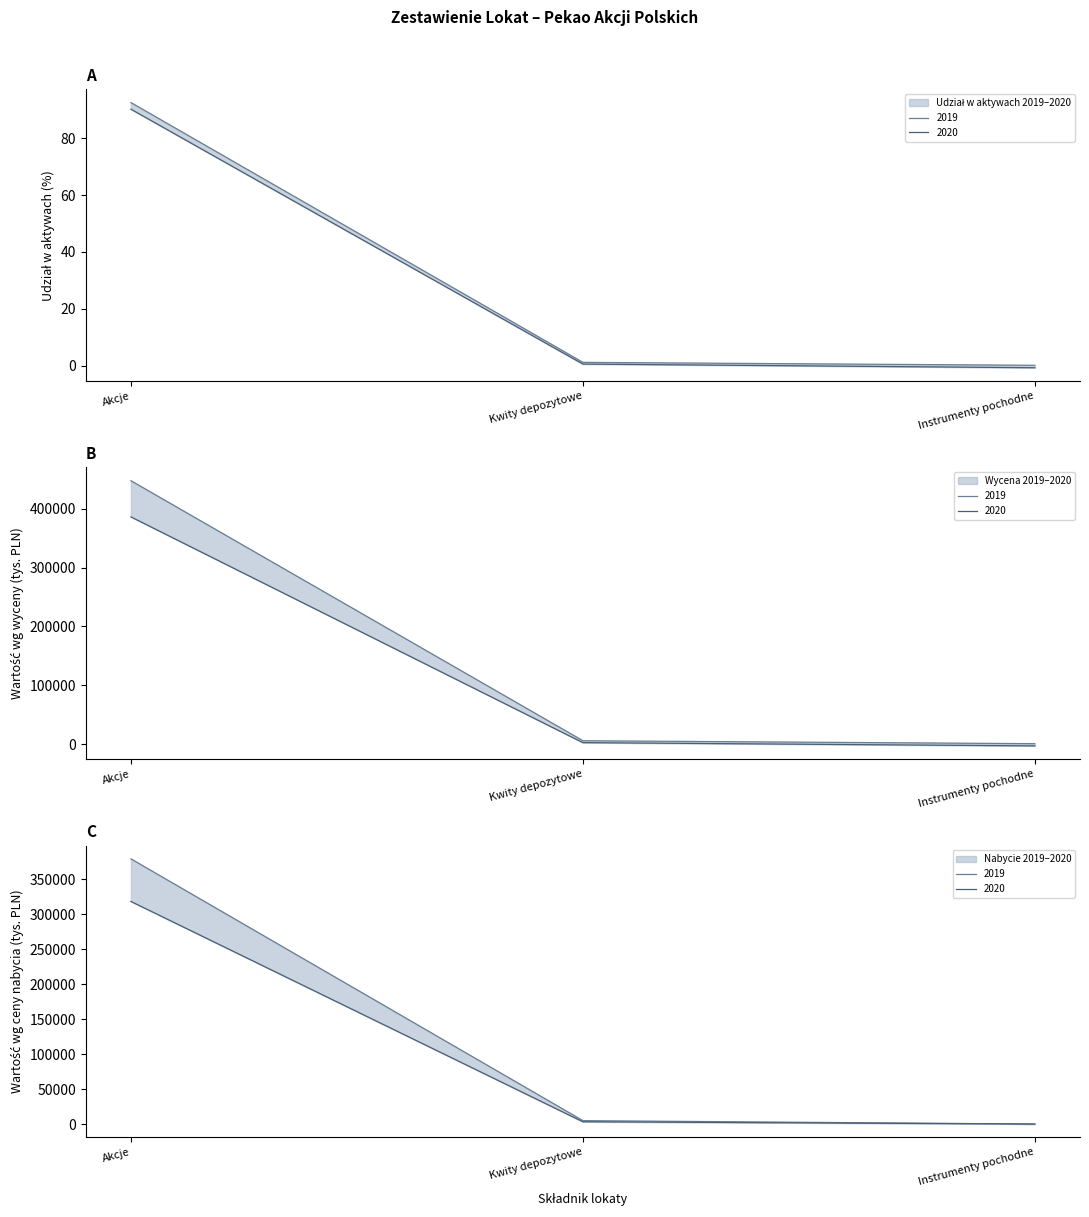

What is the difference between the maximum and minimum values in the Udział w aktywach 2019 (%) series?

92.5